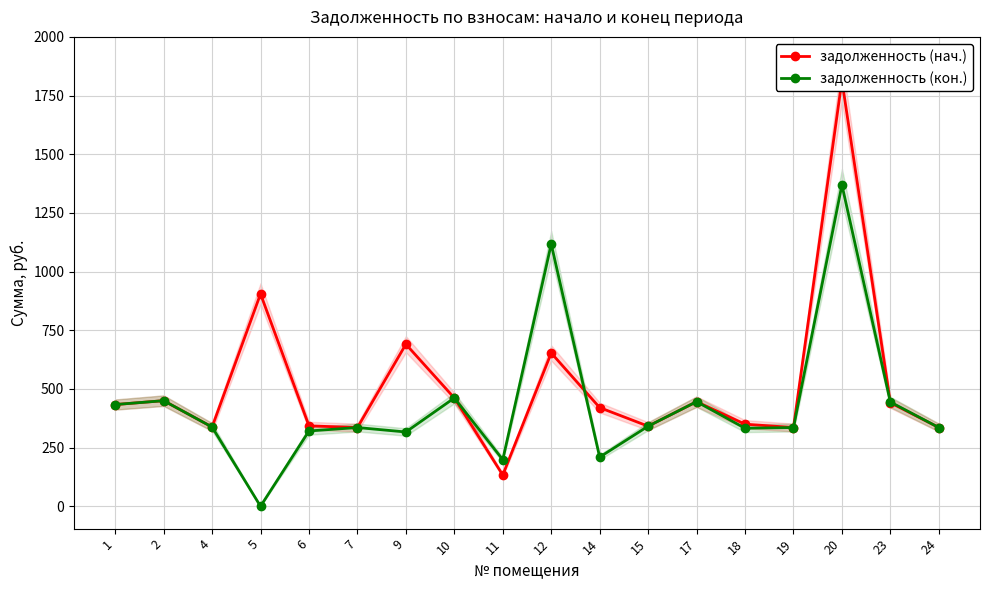

How many data points in задолженность (нач.) are less than 433?

9